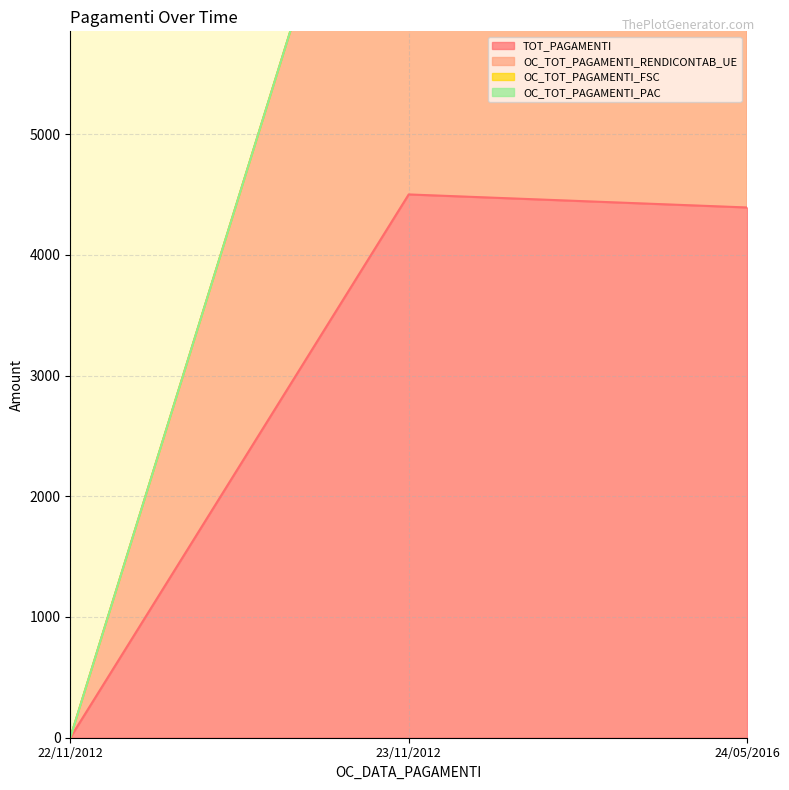

At which label is OC_TOT_PAGAMENTI_RENDICONTAB_UE closest to 4500?

24/05/2016